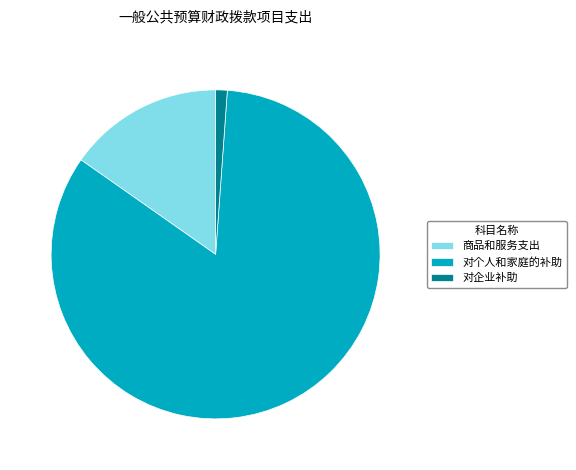

Count the number of slices in the pie.

3